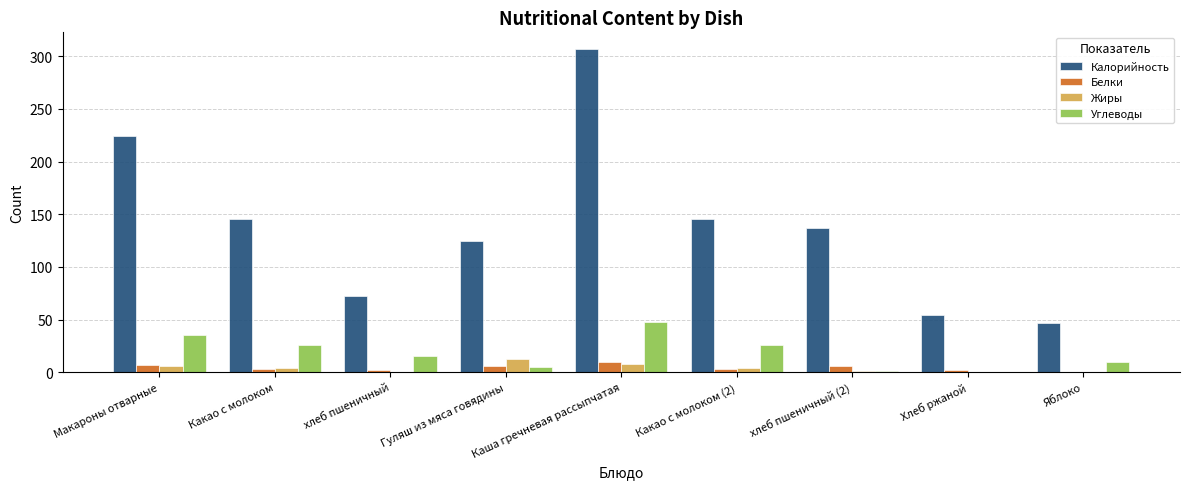

Which series has the largest total across all categories?

Калорийность